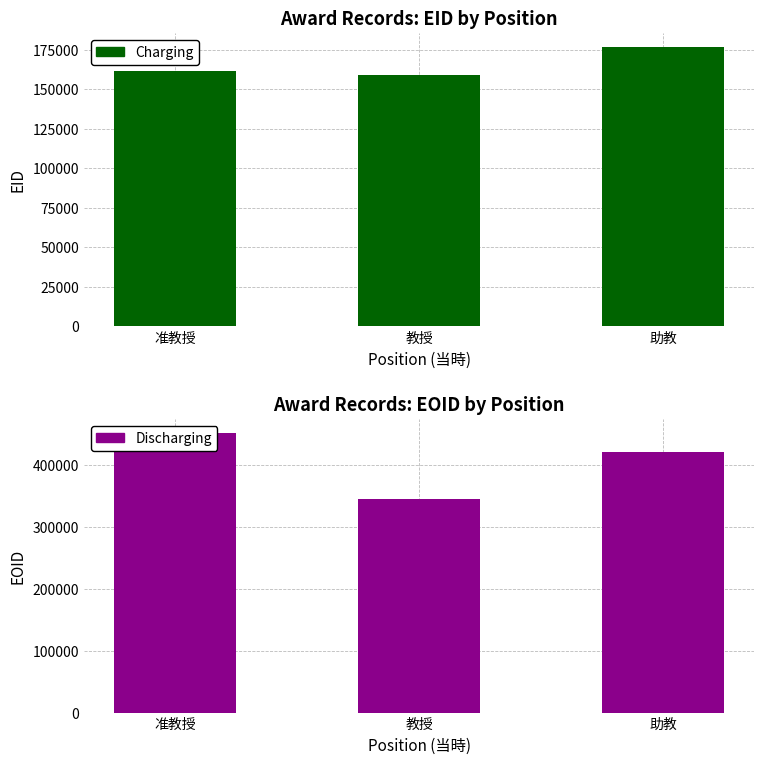

Reading right to left, what are all the values shown in this chart?

Charging: 助教=176794	教授=158973	准教授=161344
Discharging: 助教=420829	教授=344971	准教授=452131